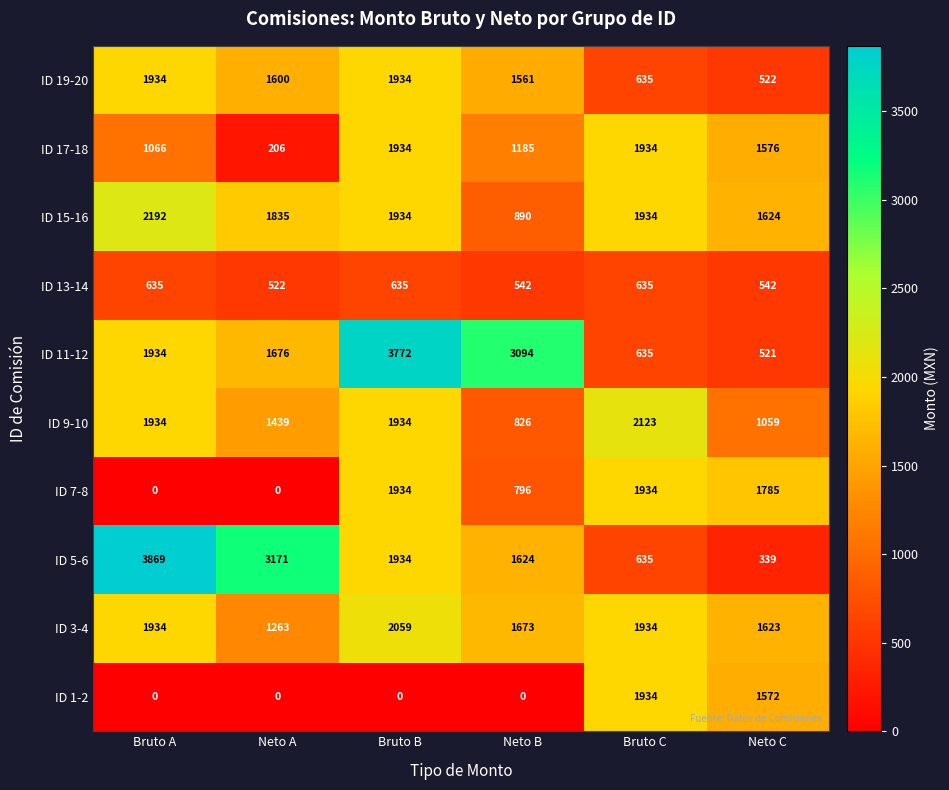

What is the greatest value displayed?

3869